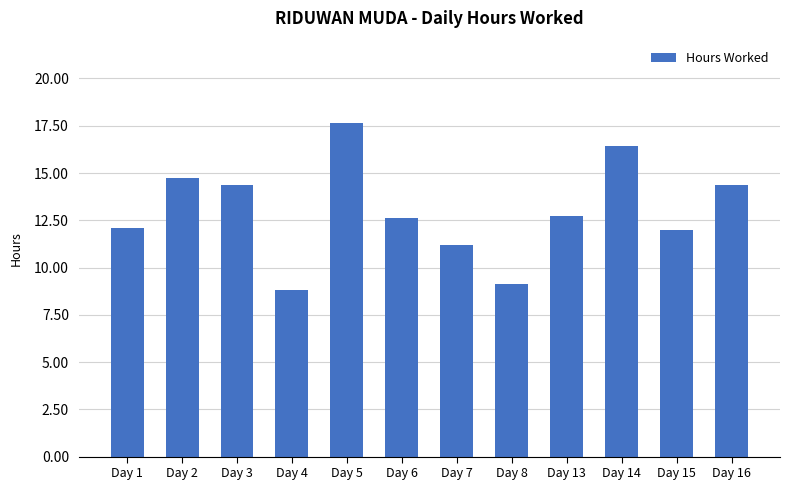

What is the value of the 4th bar from the left?

8.8